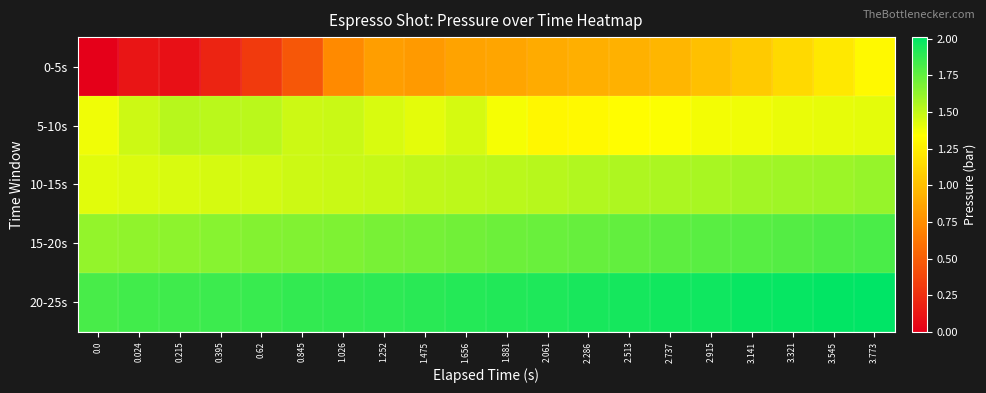

At how many categories does at least one series exceed 1?

20